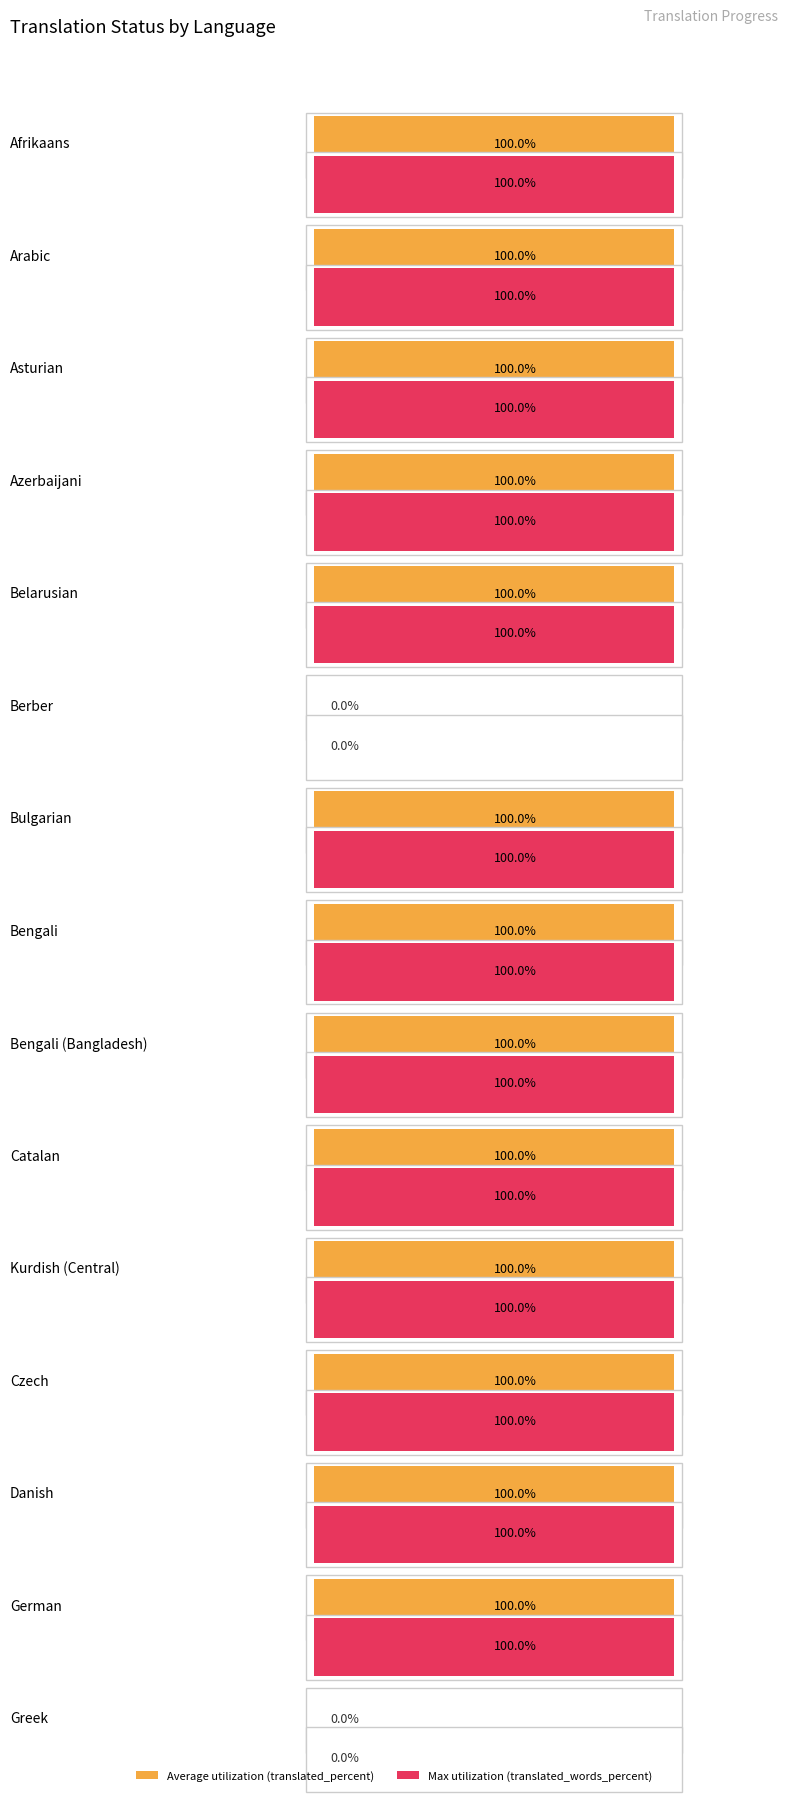

Between Catalan and German, which is larger?

Catalan